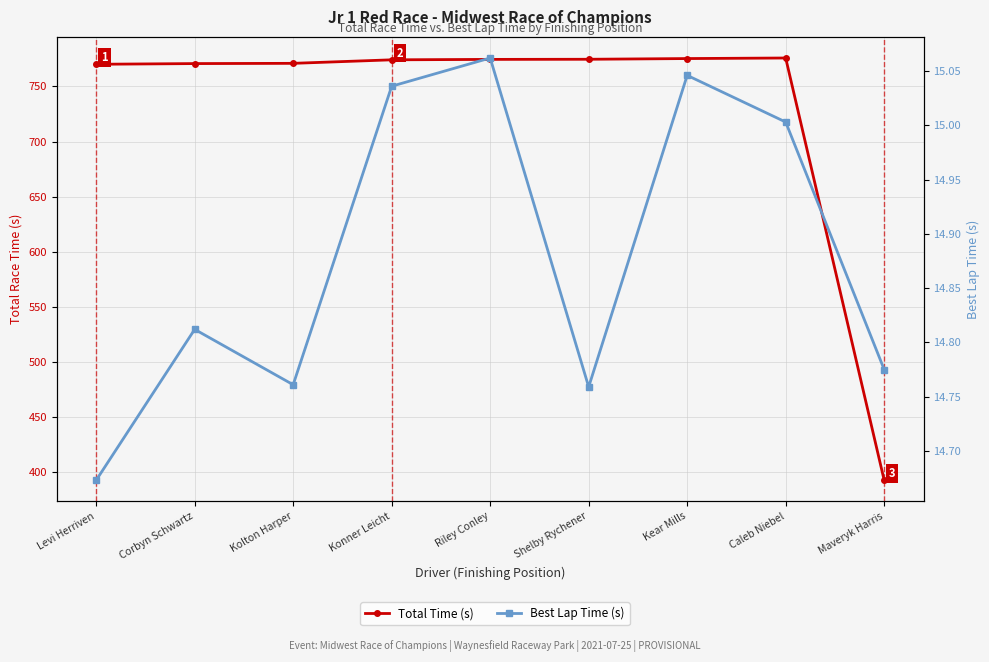

Rank the series by their average value, from lowest to highest.

Best Lap Time (s), Total Time (s)